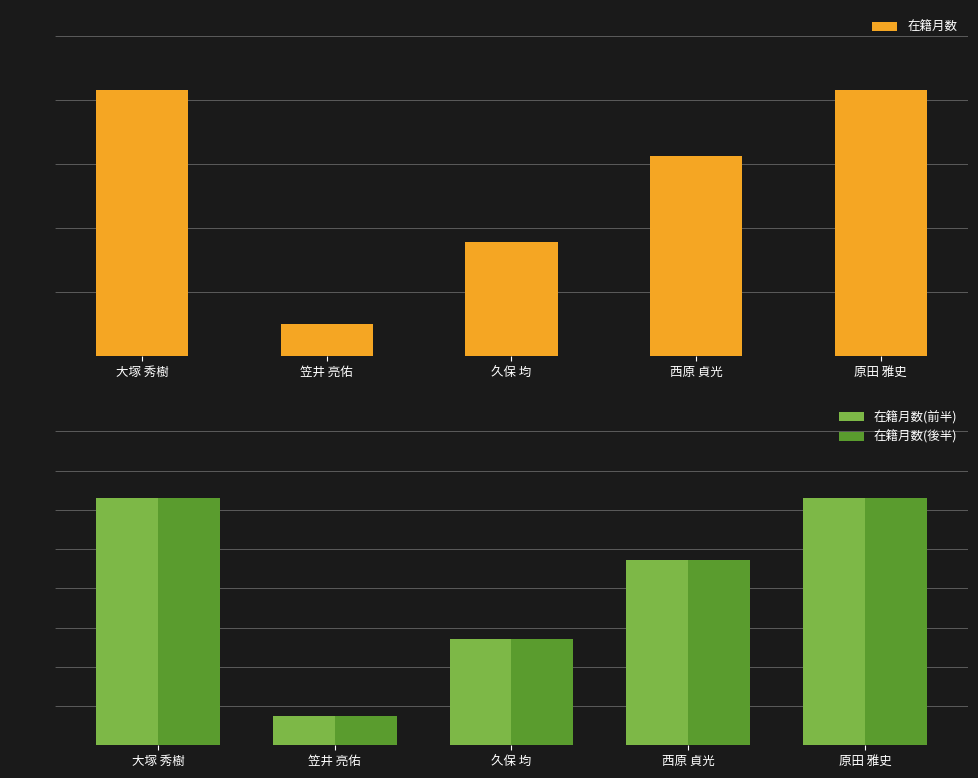

Which series has the largest total across all categories?

在籍月数